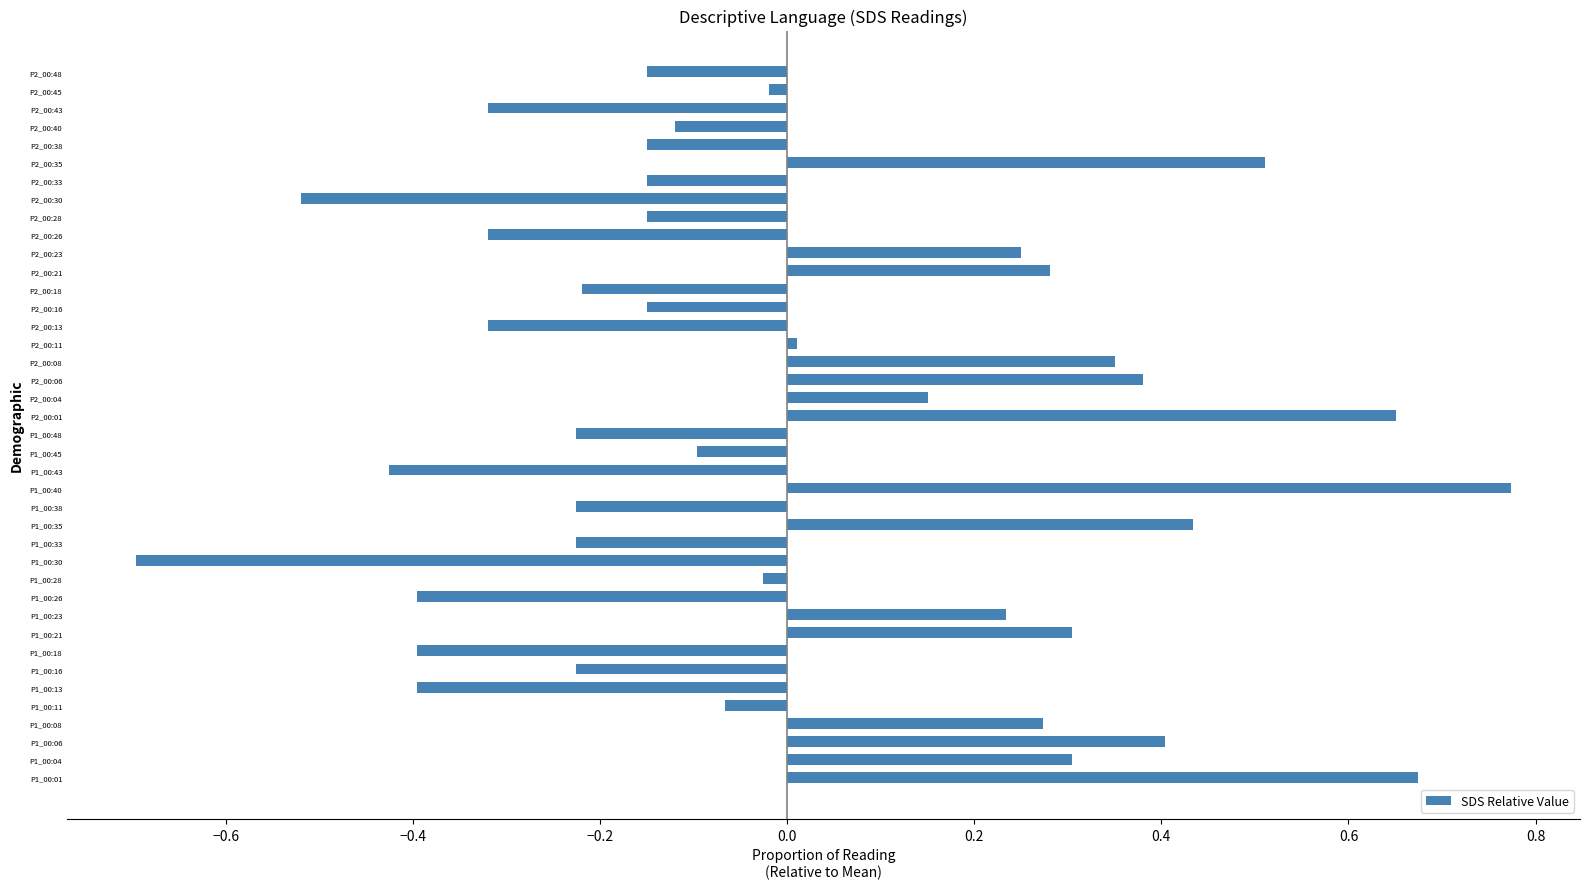

The chart shows a value of -0.2 at P1_00:30. True or false?

False